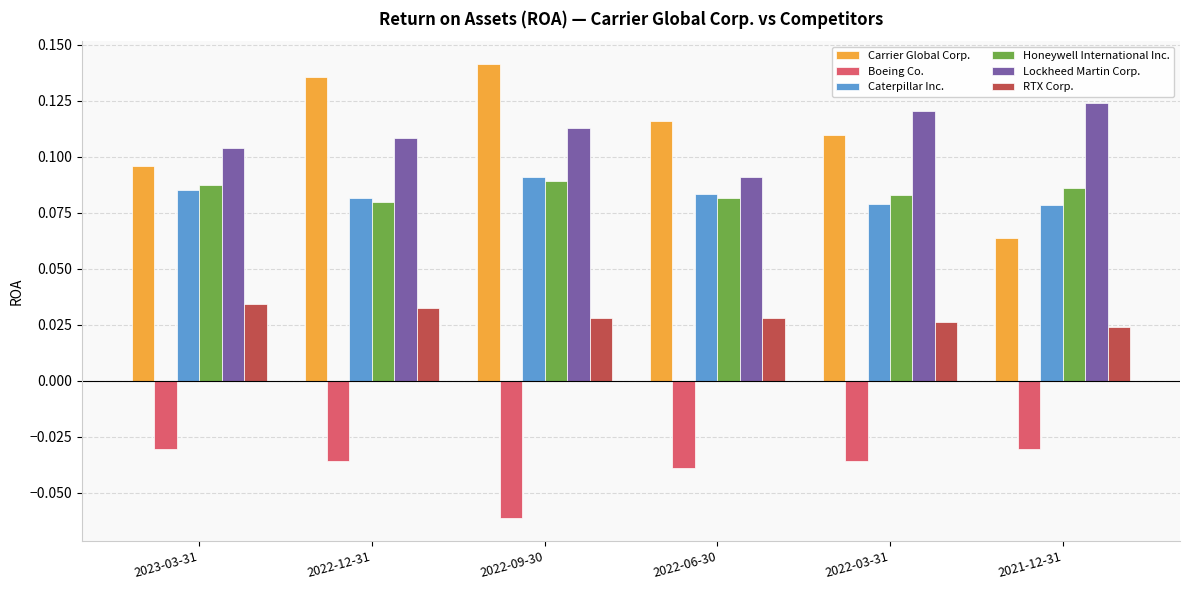

Is the value of Boeing Co. at 2023-03-31 greater than the value of Lockheed Martin Corp. at 2022-03-31?

No